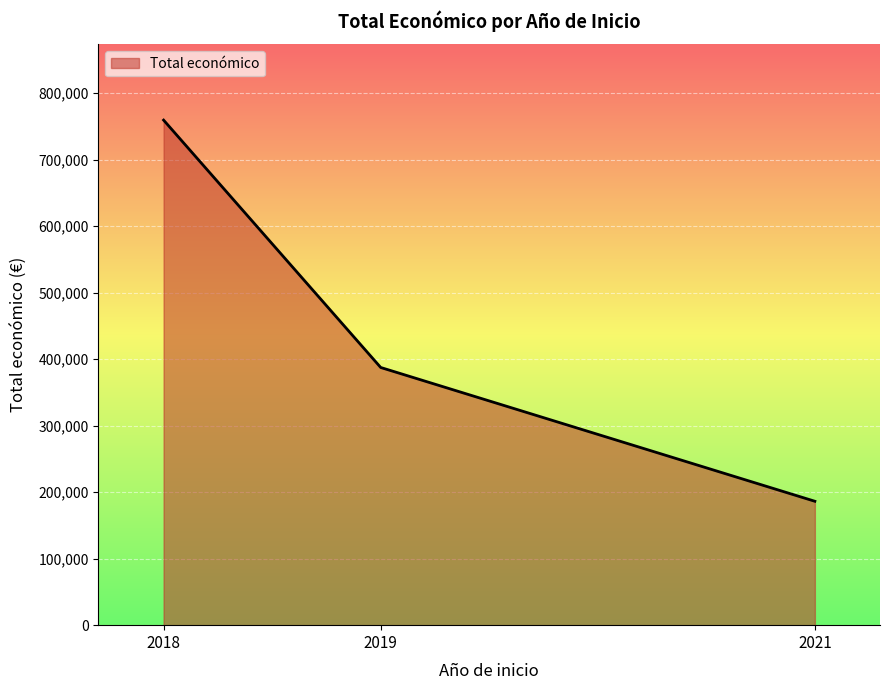

How many lines are shown in the chart?

1